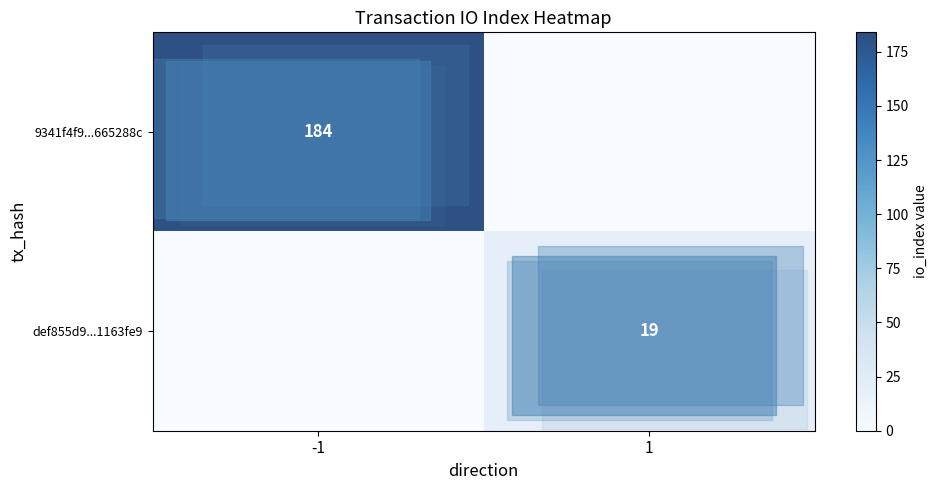

Reading left to right, what are all the values shown in this chart?

row_0: 184	0
row_1: 0	19